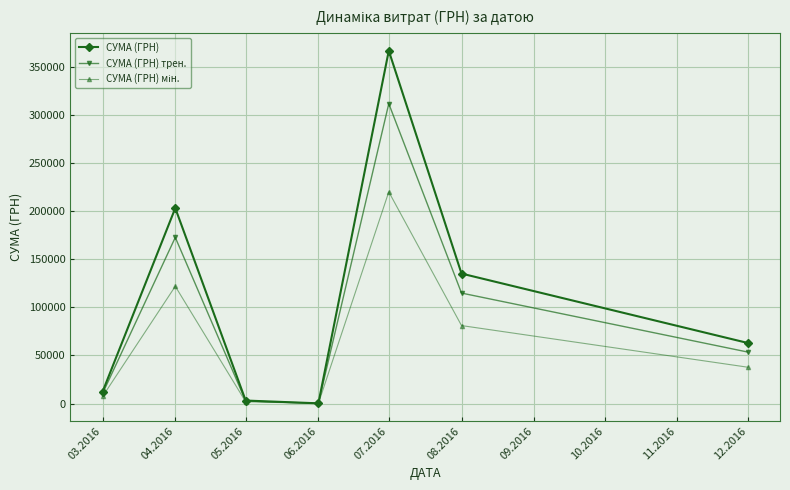

What is the label of the 5th point from the right?

05.2016